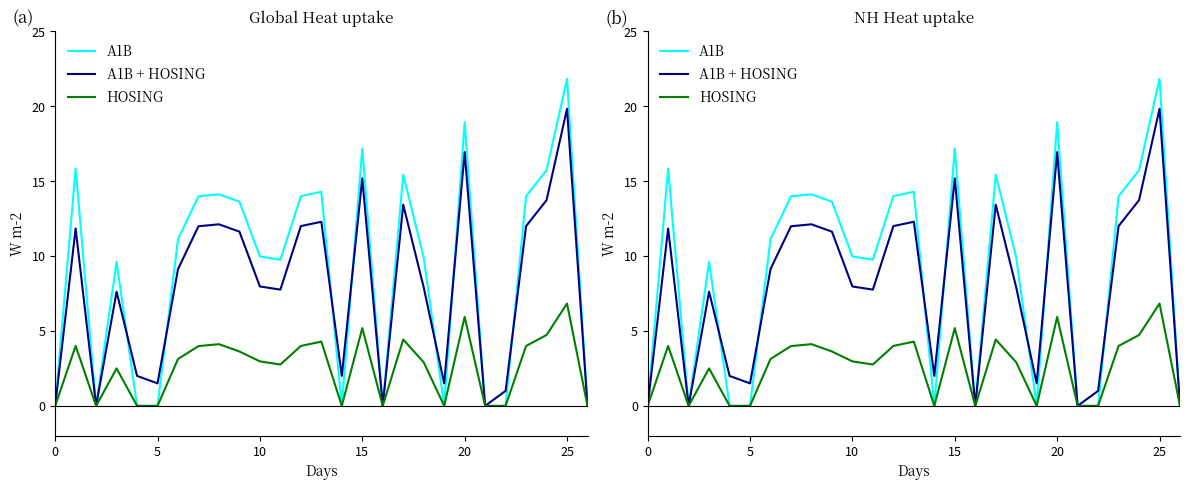

At how many categories does at least one series exceed 15?

6